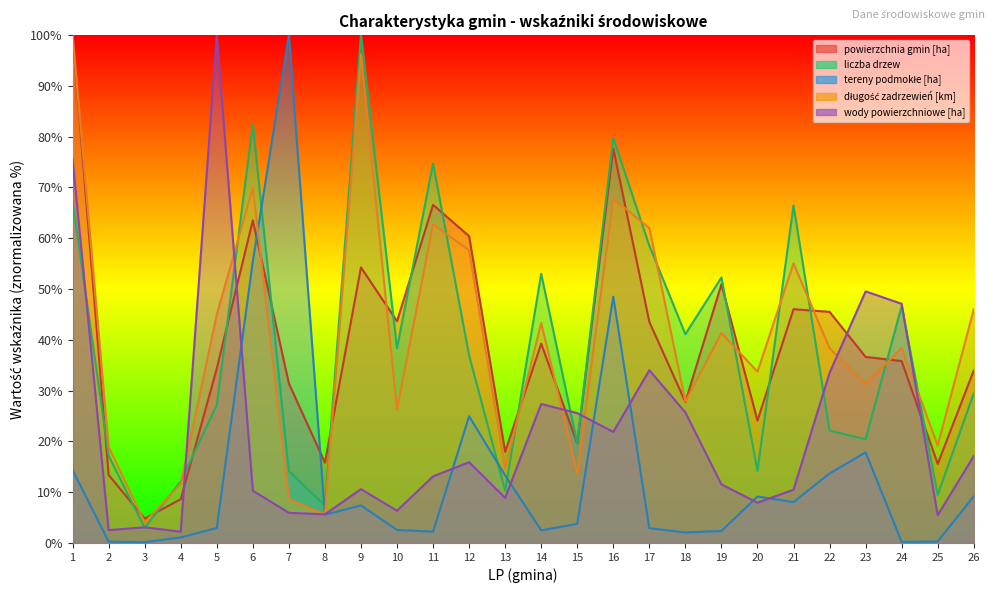

What is the difference between the powierzchnia gmin [ha] values at 25 and 19?

35.4